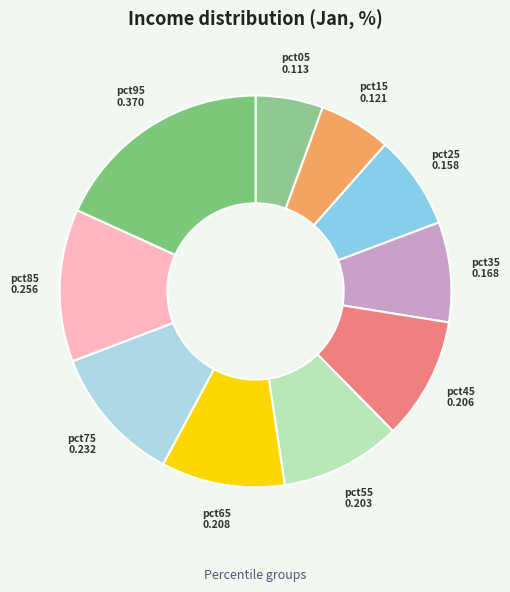

How many segments does this pie chart have?

10